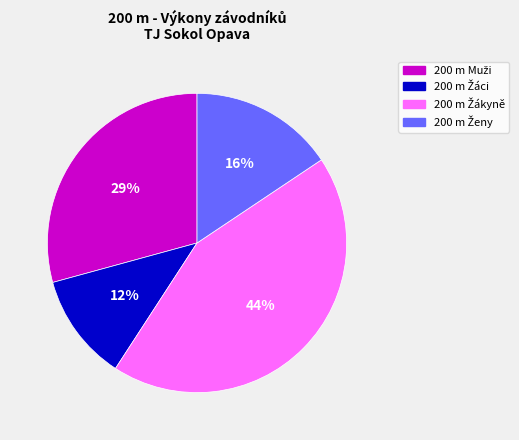

Is there any slice that represents more than half of the pie?

No